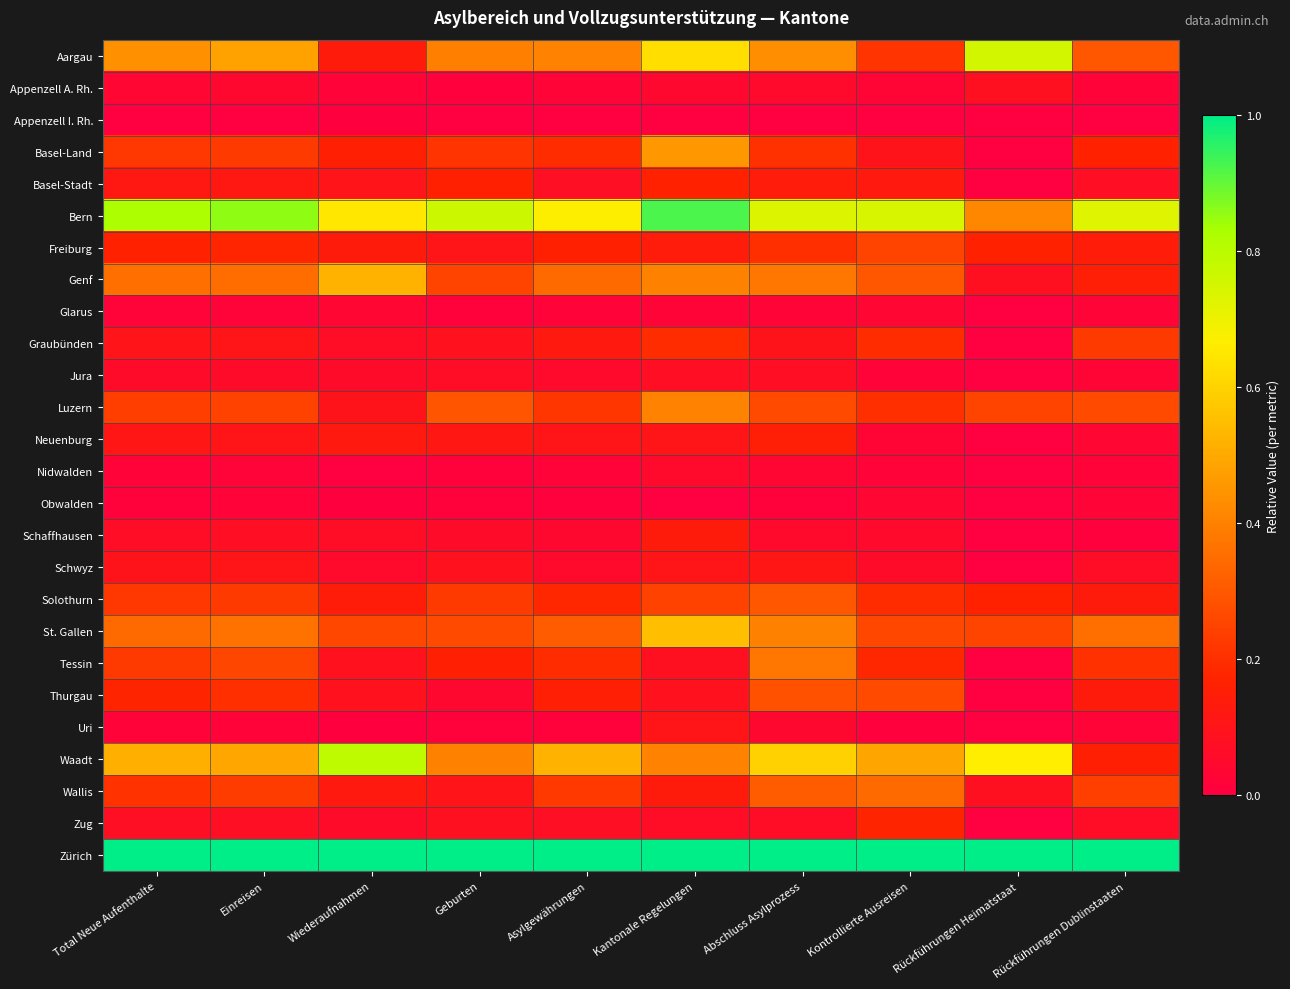

What is the maximum value shown in the chart?

1.0